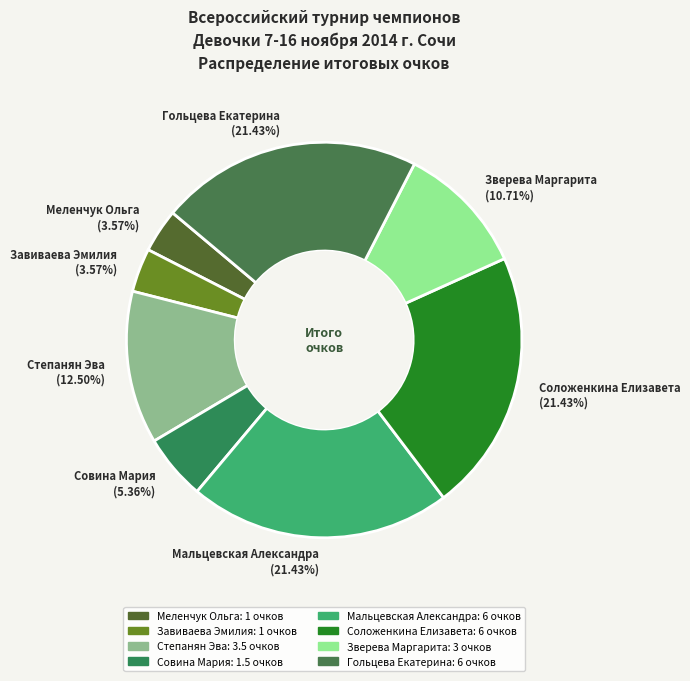

To the nearest percent, what is the average slice percentage?

12%